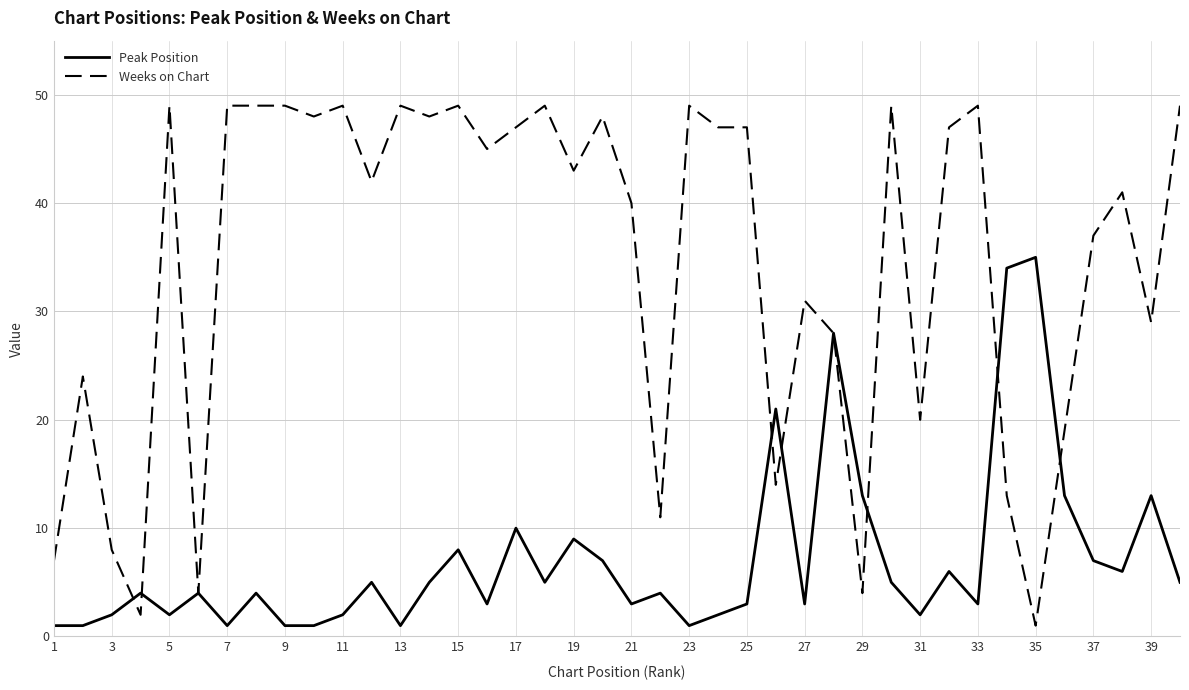

List the series in order of their overall mean, lowest first.

Peak Position, Weeks on Chart